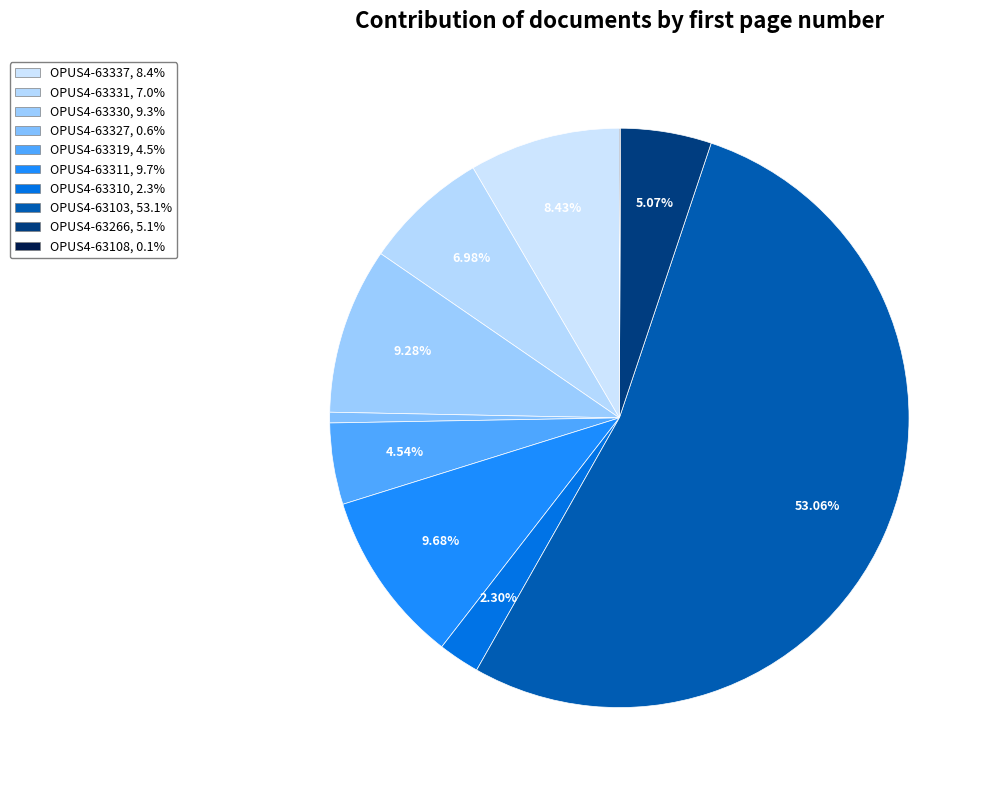

What percentage is the OPUS4-63311 slice, to the nearest percent?

10%